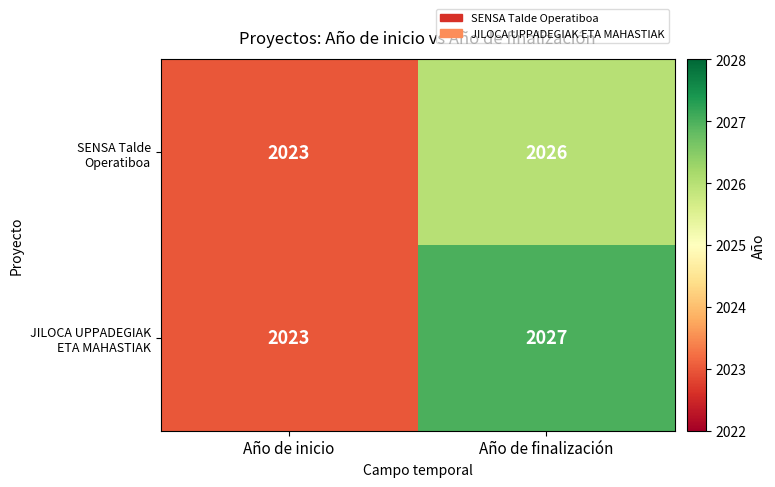

At which category does the chart reach its minimum across all series?

Año de inicio